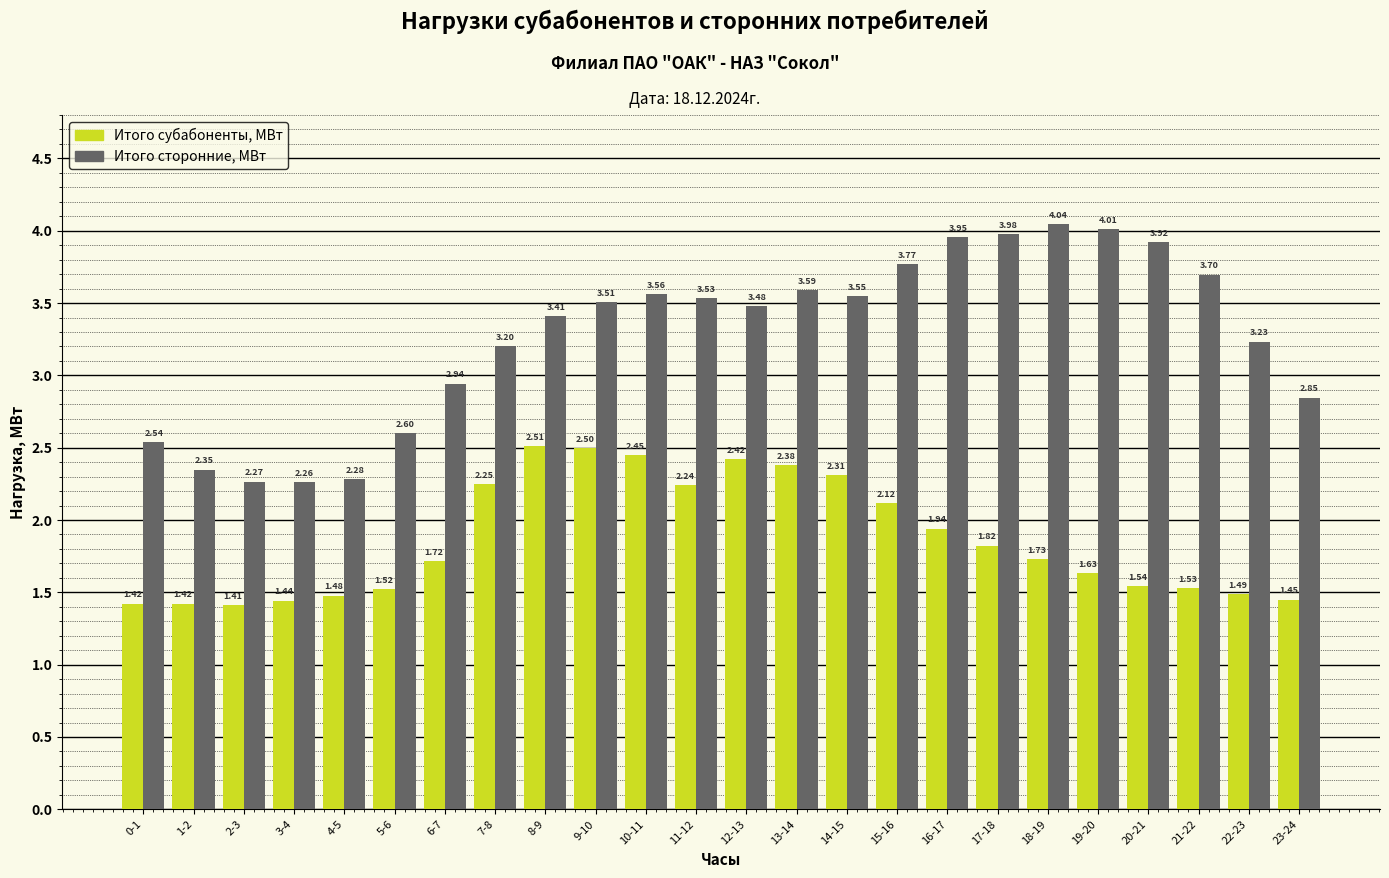

Which series changed the most between 4-5 and 12-13?

Итого сторонние, МВт